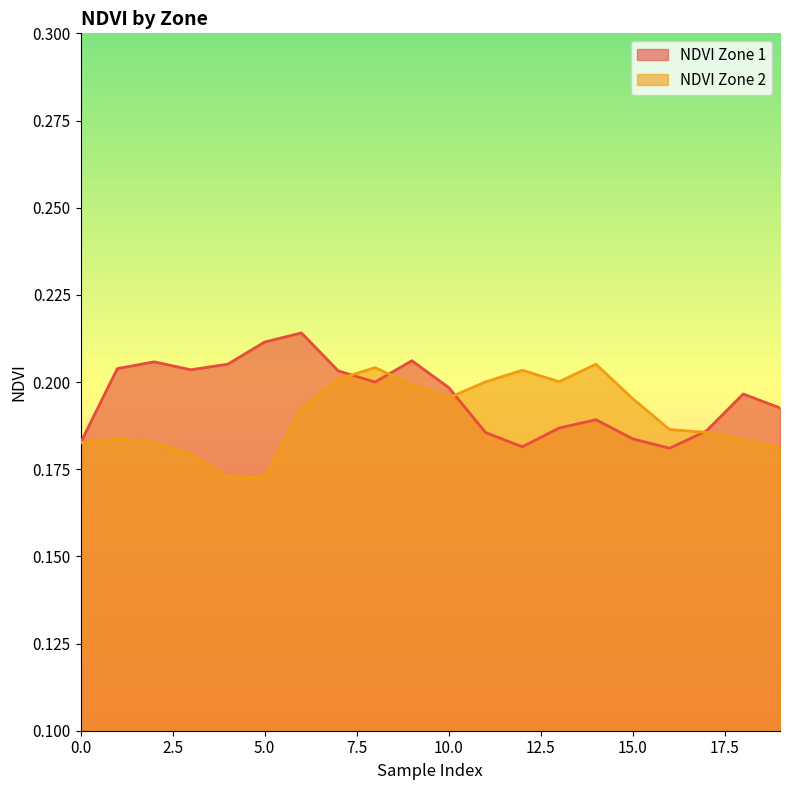

Which category has the highest value across all series?

6